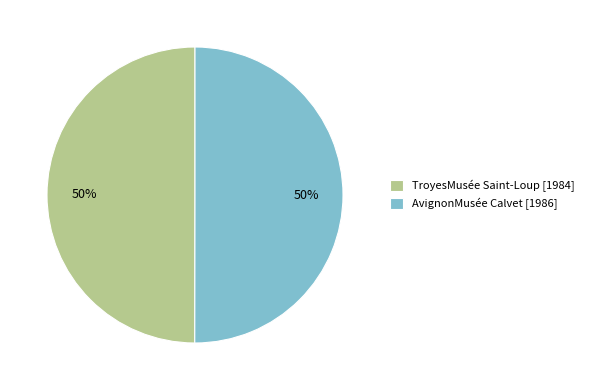

True or false: AvignonMusée Calvet [1986] accounts for 42% of the total.

False